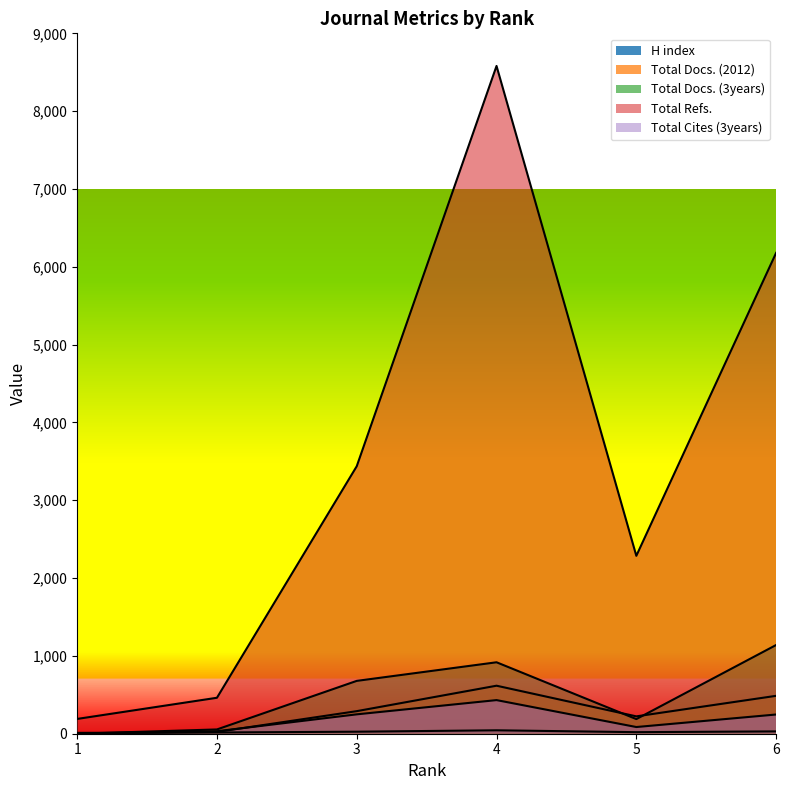

Which series has the widest spread of values?

Total Refs.